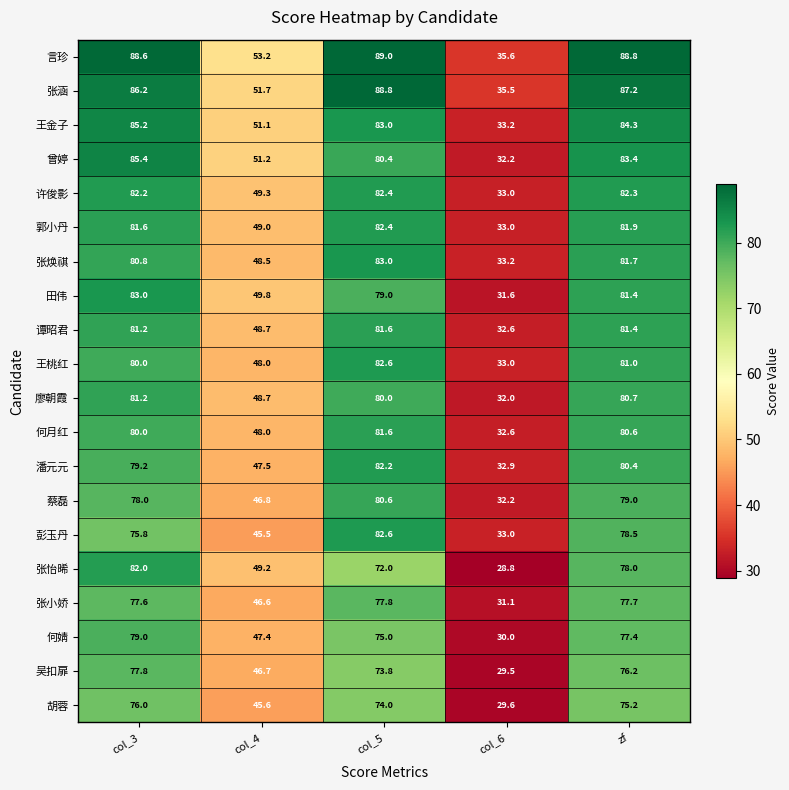

Which category has the highest value across all series?

col_5